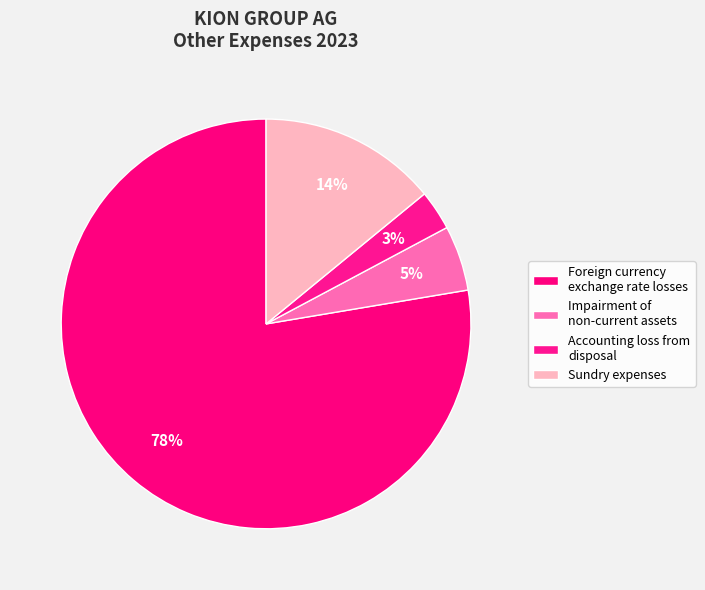

Rank the categories by value from lowest to highest.

Accounting loss from disposal of non-current assets, Impairment of non-current assets, Sundry expenses, Foreign currency exchange rate losses